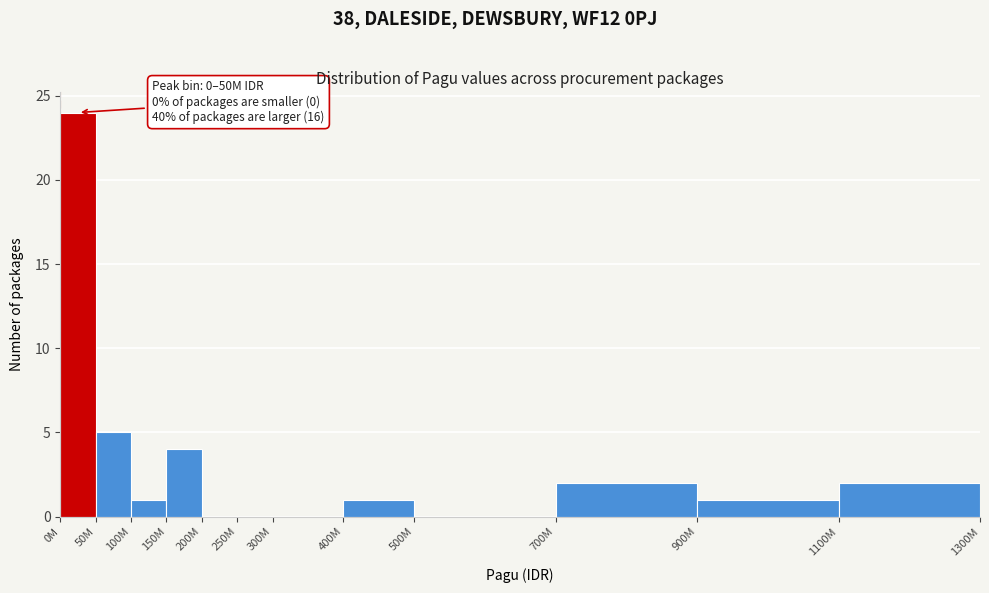

Reading left to right, what are all the values shown in this chart?

0M=24	50M=5	100M=1	150M=4	200M=0	250M=0	300M=0	400M=1	500M=0	700M=2	900M=1	1100M=2